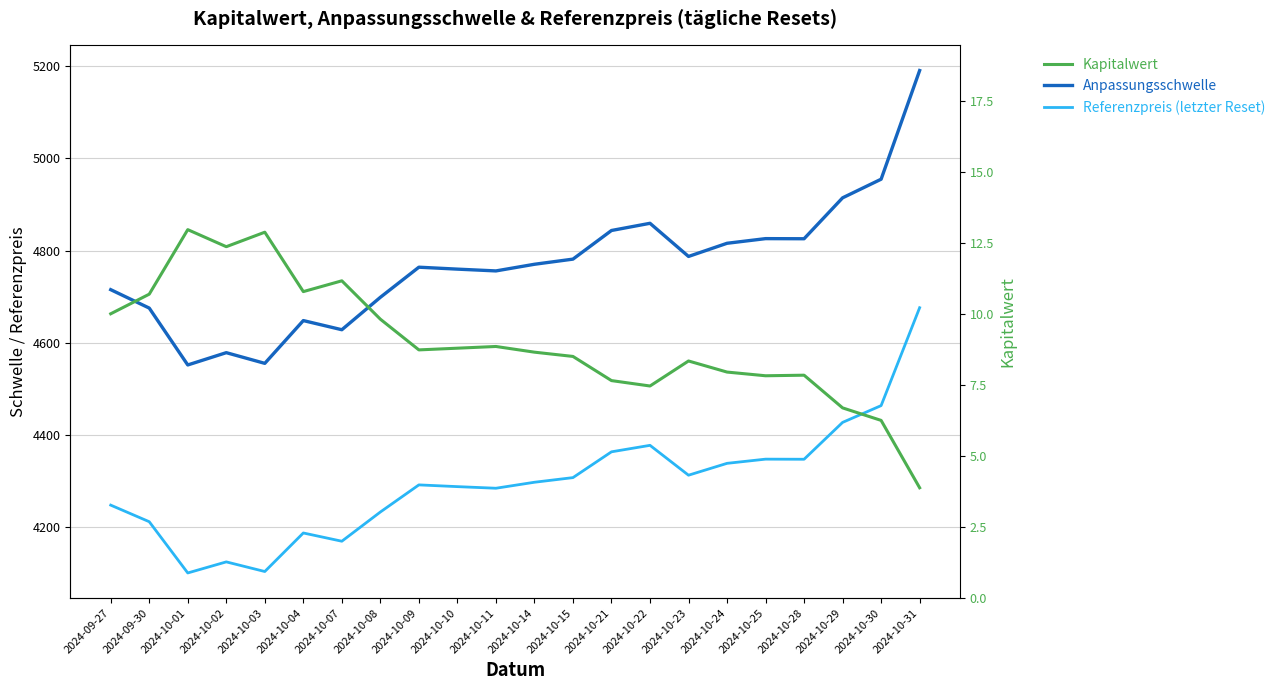

True or false: Kapitalwert and Referenzpreis (letzter Reset) intersect in this chart.

False